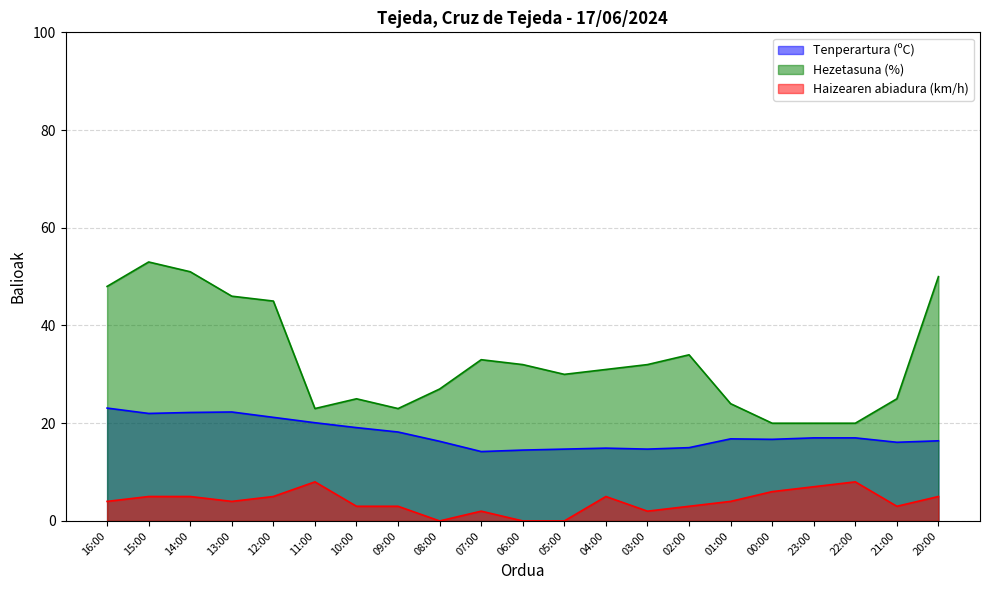

What is the total value across all series at 08:00?

43.3